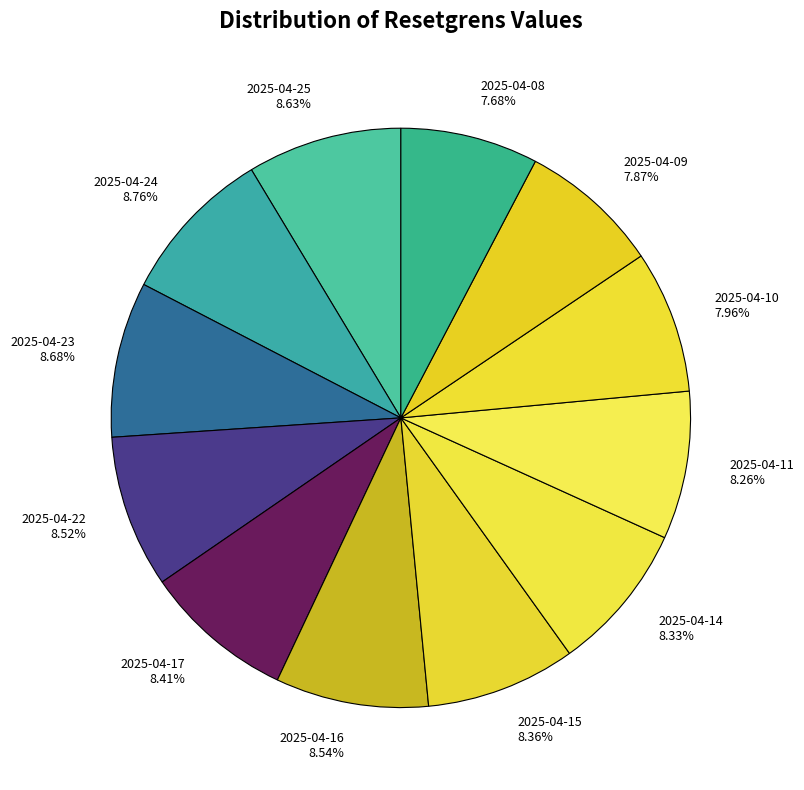

What is the ratio of the value at 2025-04-11 to the value at 2025-04-22?

1.0